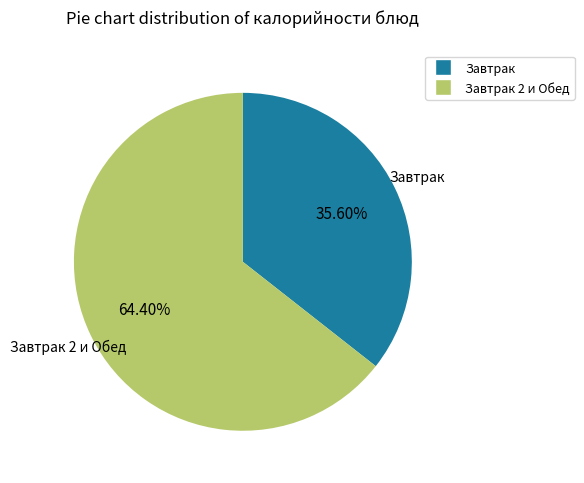

Is there any slice that represents more than half of the pie?

Yes